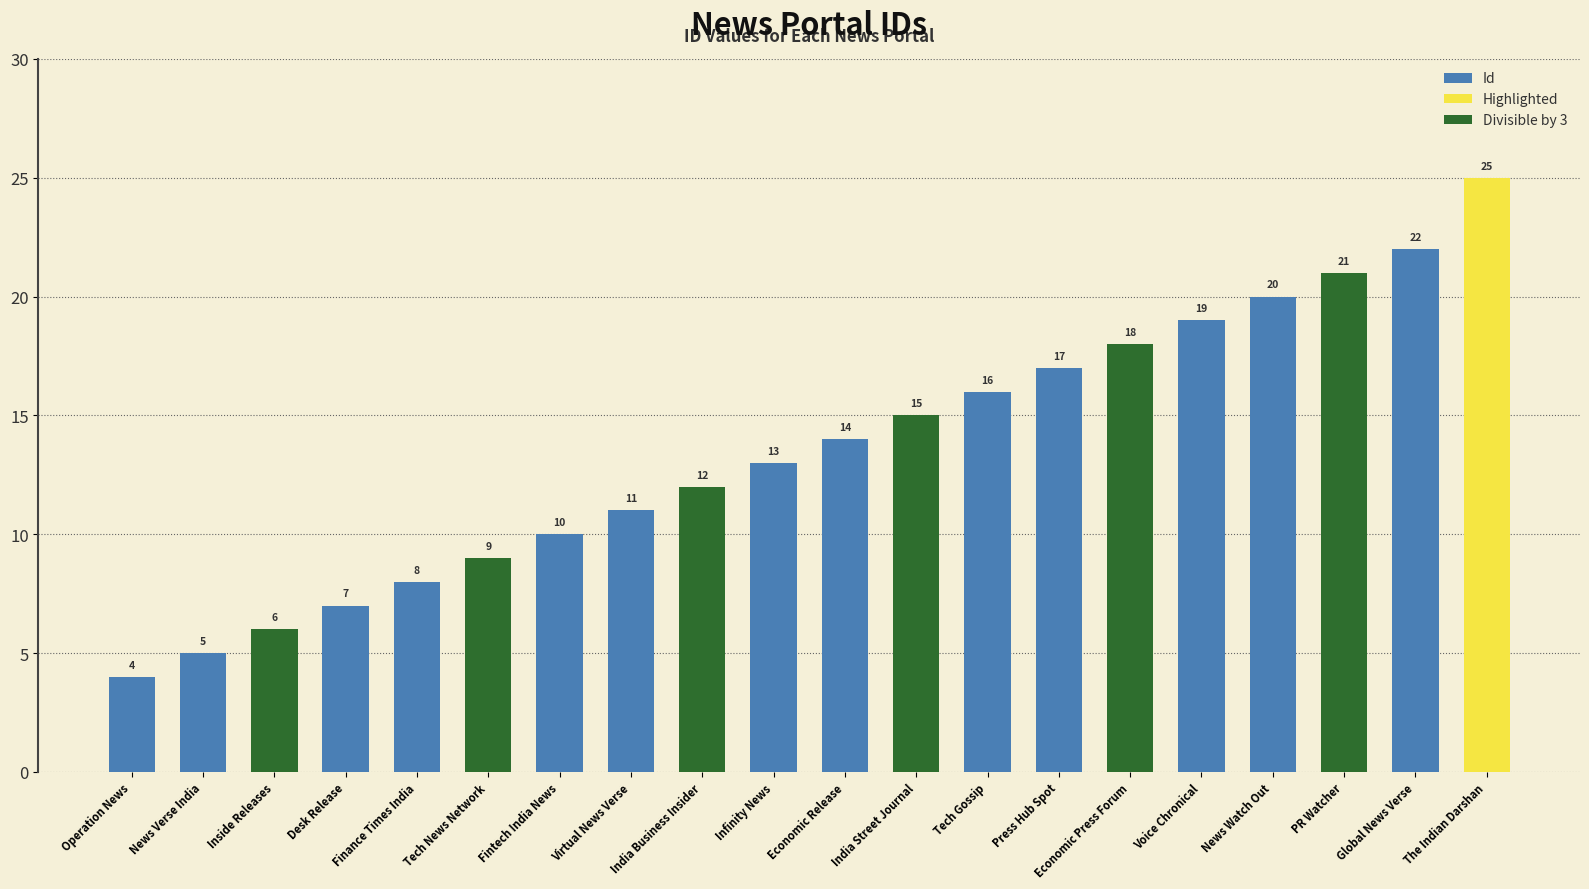

What is the ratio of the value at Desk Release to the value at Inside Releases?

1.2